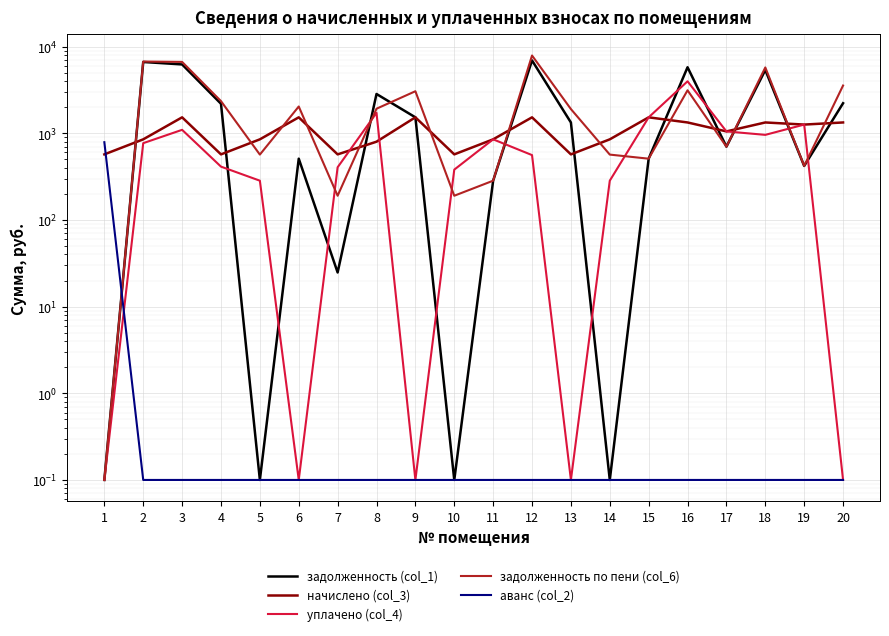

Reading left to right, list all the values displayed in this chart.

задолженность (col_1): 0.1	6637.3	6219.7	2188.6	0.1	508.7	24.8	2837.5	1526.0	0.1	283.5	6918.2	1330.6	0.1	508.7	5770.4	699.8	5367.8	419.6	2219.4
начислено (col_3): 570.2	850.5	1526.0	570.2	850.5	1526.0	570.2	798.7	1526.0	570.2	850.5	1526.0	570.2	850.5	1526.0	1331.6	1049.8	1331.6	1258.7	1331.6
уплачено (col_4): 0.1	768.4	1094.7	411.9	283.5	0.1	404.9	1718.0	0.1	380.2	850.5	559.5	0.1	283.5	1526.0	3973.0	1049.8	957.7	1258.7	0.1
задолженность по пени (col_6): 0.1	6719.4	6651.1	2347.0	567.0	2034.7	190.1	1918.2	3052.1	190.1	283.5	7884.7	1900.8	567.0	508.7	3129.1	699.8	5741.8	419.6	3551.0
аванс (col_2): 788.0	0.1	0.1	0.1	0.1	0.1	0.1	0.1	0.1	0.1	0.1	0.1	0.1	0.1	0.1	0.1	0.1	0.1	0.1	0.1